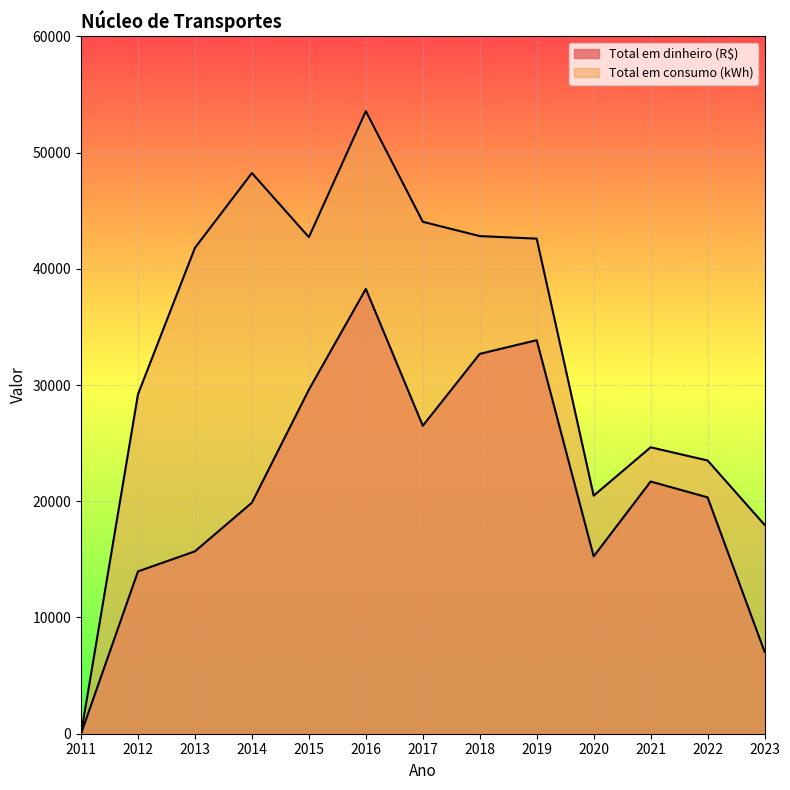

Reading left to right, transcribe all the data shown in this chart.

Total em dinheiro (R$): 0.0	13964.2	15691.2	19878.6	29596.4	38265.8	26494.7	32680.7	33855.6	15259.1	21698.5	20333.6	7056.4
Total em consumo (kWh): 0.0	29204.0	41803.0	48235.0	42718.0	53560.0	44042.0	42812.0	42591.0	20482.0	24642.0	23507.0	17973.0